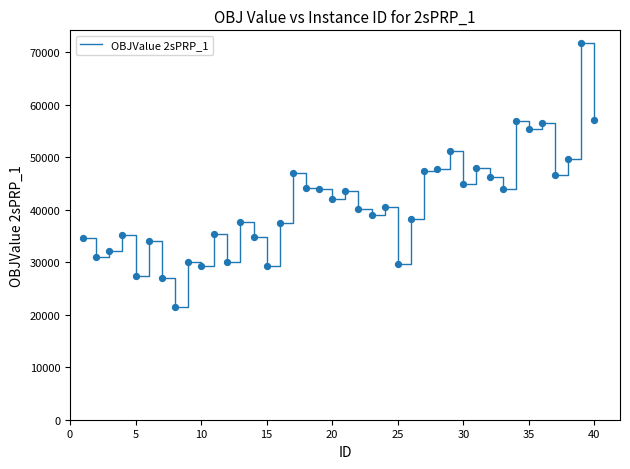

What is the difference between the maximum and minimum values?

50166.6